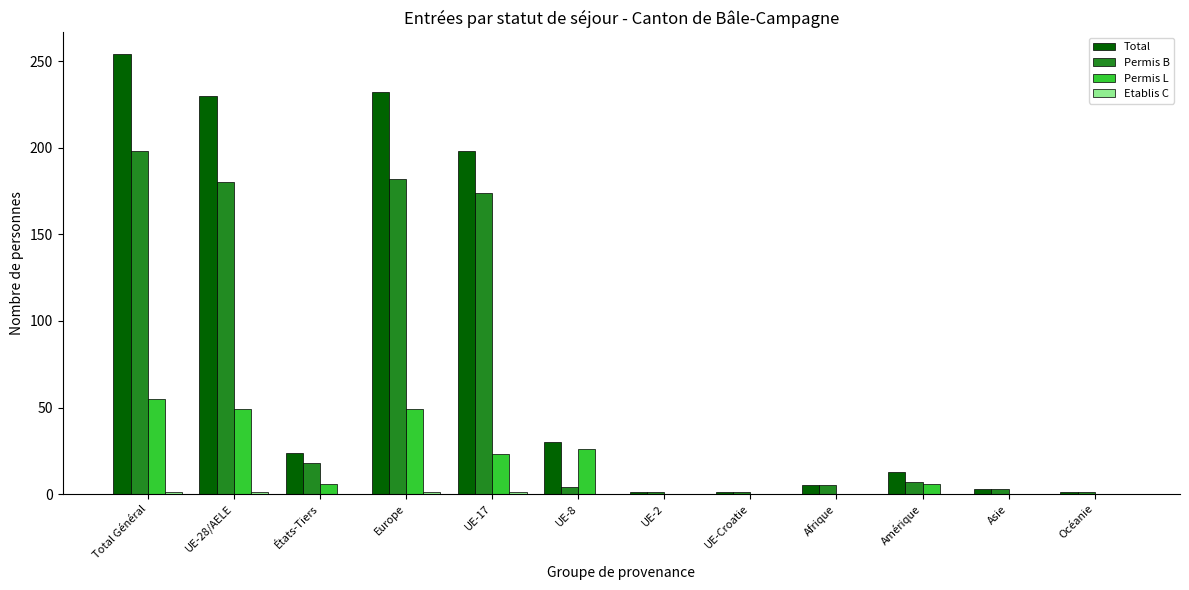

The Permis L series shows 18 at Océanie. True or false?

False